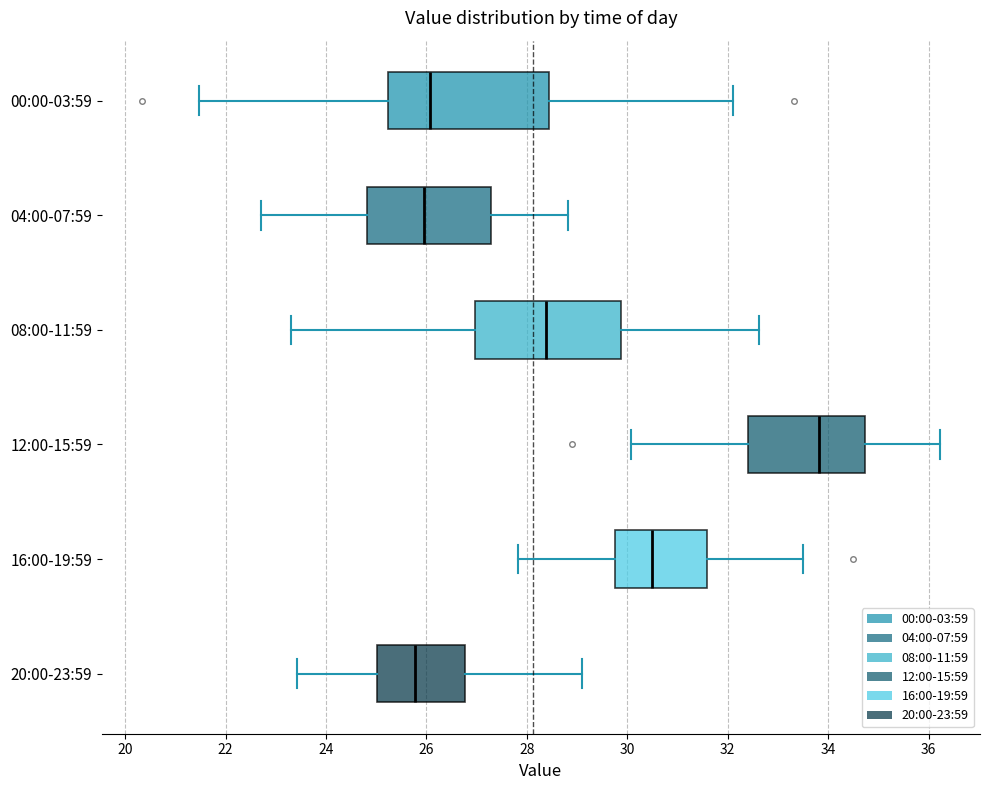

Where is the right edge of the box for 12:00-15:59 on the x-axis? The values are not printed on the chart, so give them approximately, as read against the axis.

34.8